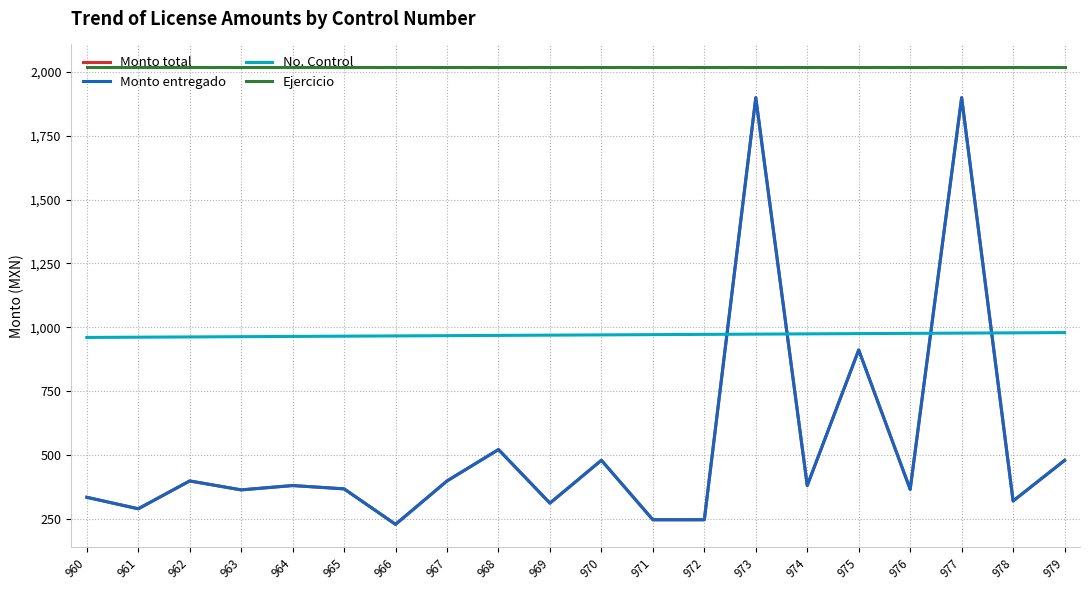

Reading left to right, list all the values displayed in this chart.

Monto total: 334.0	289.0	398.0	363.0	380.0	367.0	228.0	398.0	521.0	311.0	479.0	246.0	246.0	1899.0	380.0	911.0	365.0	1899.0	319.5	478.5
Monto entregado: 334.0	289.0	398.0	363.0	380.0	367.0	228.0	398.0	521.0	311.0	479.0	246.0	246.0	1899.0	380.0	911.0	365.0	1899.0	319.5	478.5
No. Control: 960.0	961.0	962.0	963.0	964.0	965.0	966.0	967.0	968.0	969.0	970.0	971.0	972.0	973.0	974.0	975.0	976.0	977.0	978.0	979.0
Ejercicio: 2018.0	2018.0	2018.0	2018.0	2018.0	2018.0	2018.0	2018.0	2018.0	2018.0	2018.0	2018.0	2018.0	2018.0	2018.0	2018.0	2018.0	2018.0	2018.0	2018.0